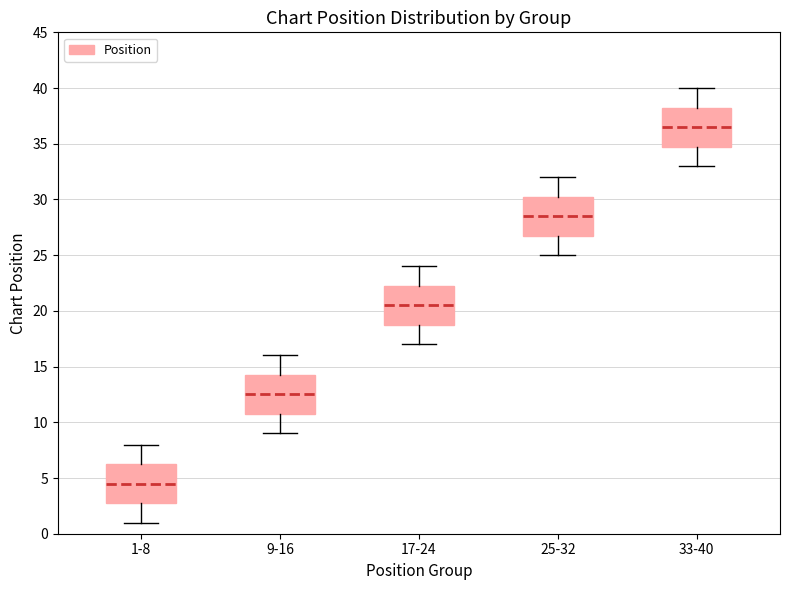

Reading left to right, transcribe this box plot: for each box, give where its median line is, the range the box spans, and where its two whiskers end, as read against the y-axis. The values are not printed on the chart, so give them approximately, as read against the axis.

1-8: median 4.5, box 3.0 to 6.5, whiskers 1.0 to 8.0
9-16: median 12.5, box 11.0 to 14.5, whiskers 9.0 to 16.0
17-24: median 20.5, box 19.0 to 22.5, whiskers 17.0 to 24.0
25-32: median 28.5, box 27.0 to 30.5, whiskers 25.0 to 32.0
33-40: median 36.5, box 35.0 to 38.5, whiskers 33.0 to 40.0